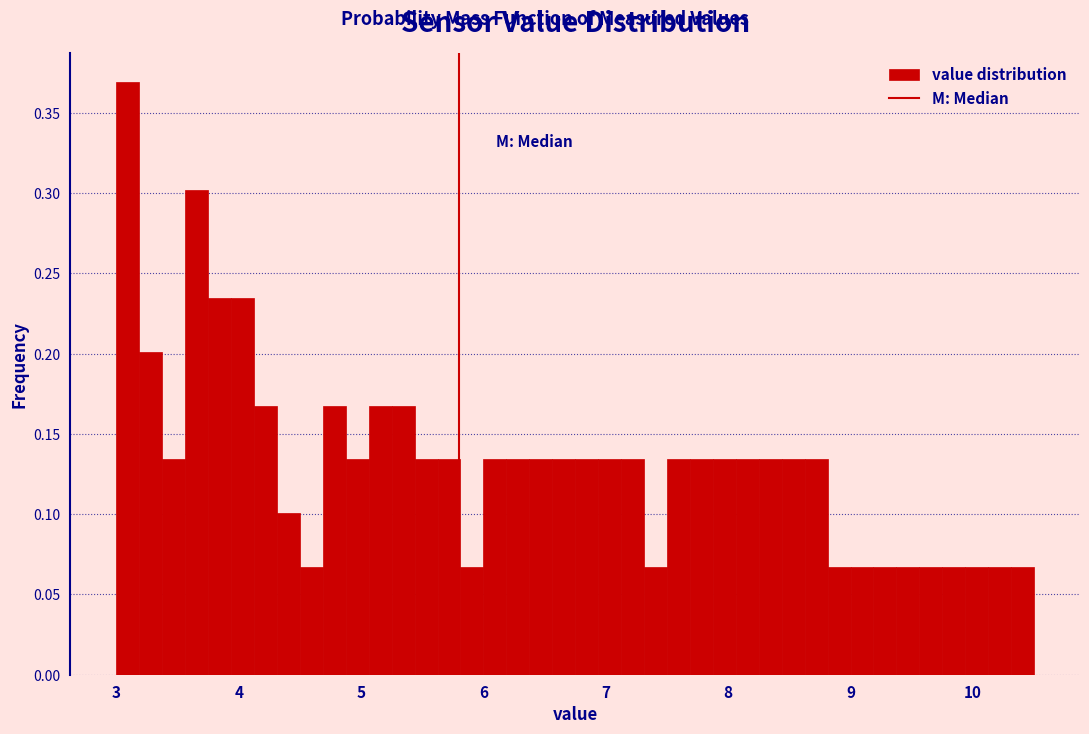

Around what value on the x-axis is the tallest bar? Give the approximate position of its centre, as read against the axis.

3.1